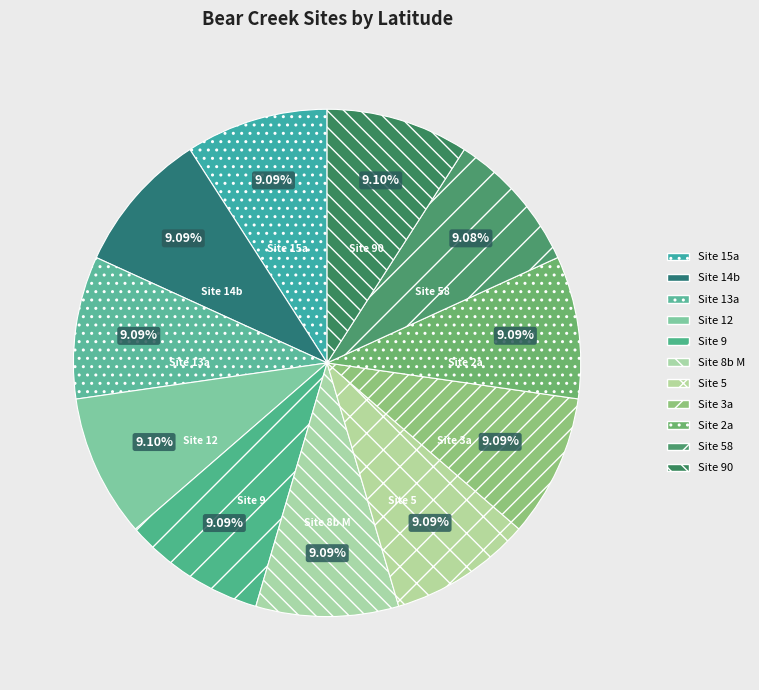

How many segments does this pie chart have?

11